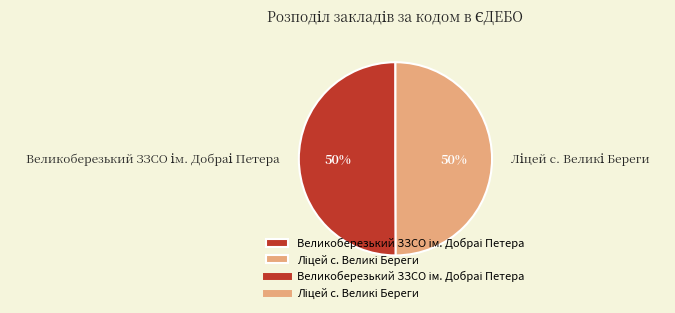

To the nearest percent, what is the average slice percentage?

50%